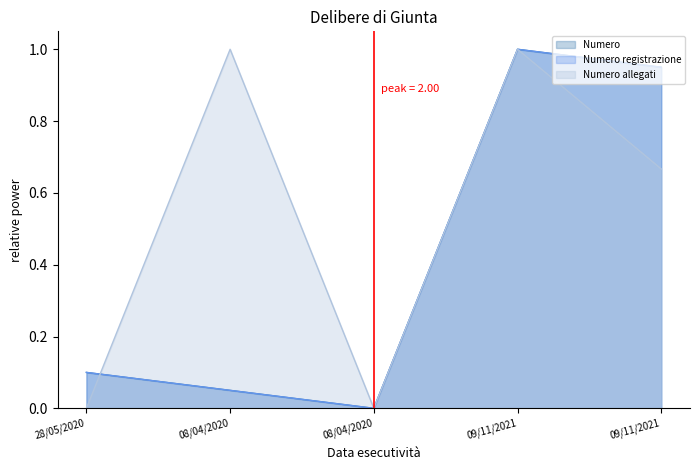

Which series changed the most between 08/04/2020 and 09/11/2021?

Numero